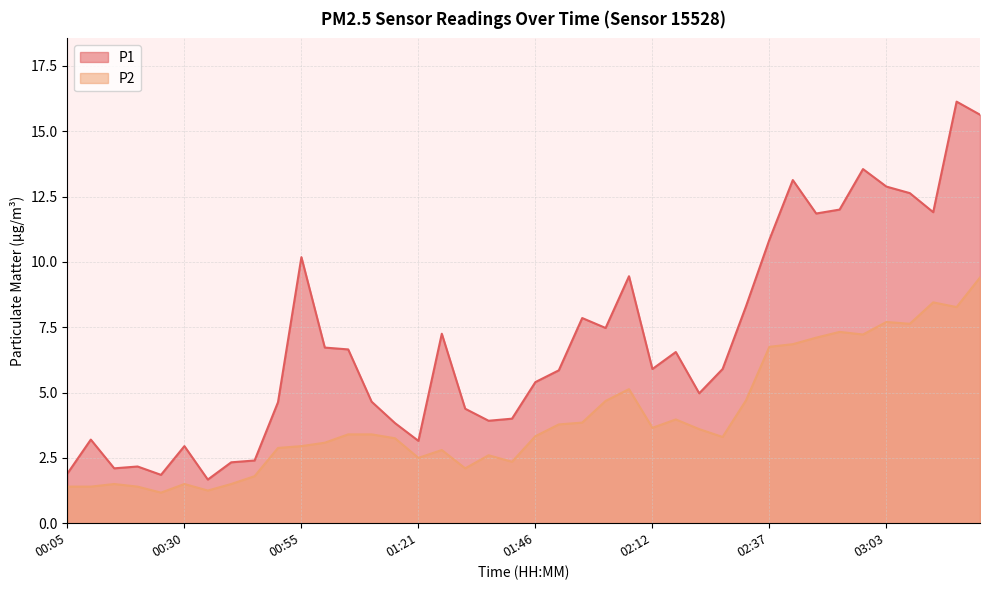

What is the difference between the maximum and second lowest values in the P1 series?

14.3